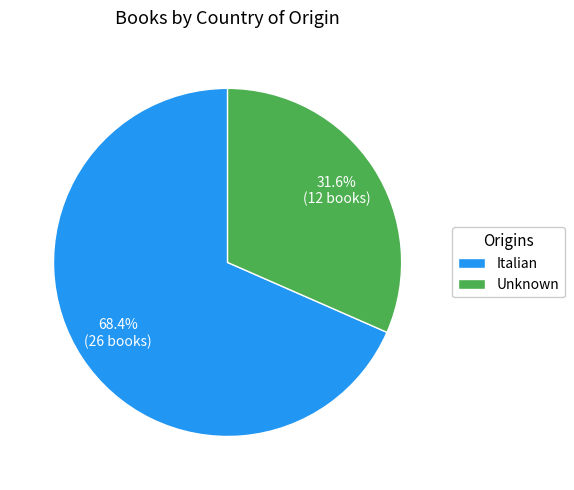

How many slices are in this pie chart?

2